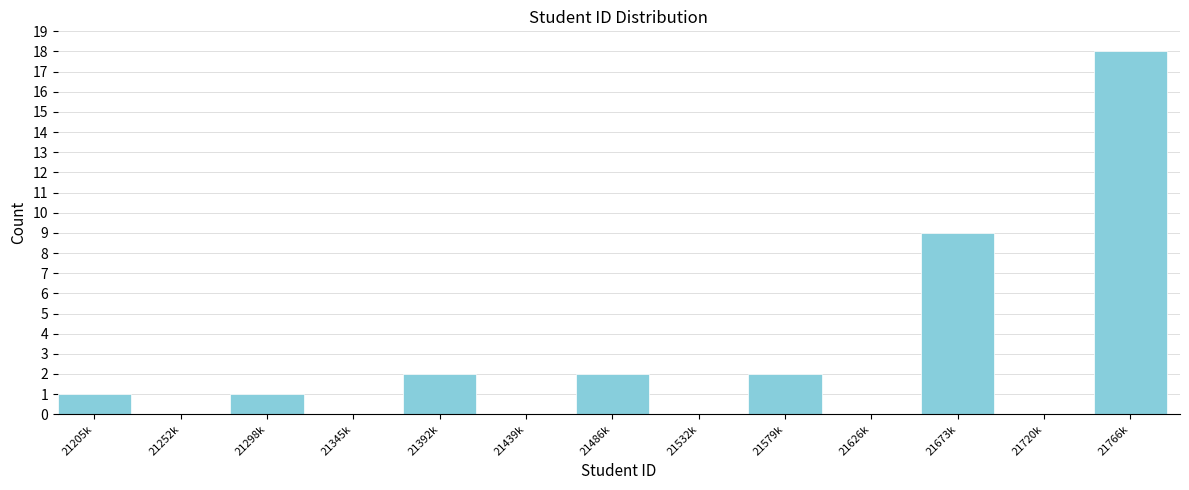

Reading right to left, list all the values displayed in this chart.

21766k=18	21720k=0	21673k=9	21626k=0	21579k=2	21532k=0	21486k=2	21439k=0	21392k=2	21345k=0	21298k=1	21252k=0	21205k=1